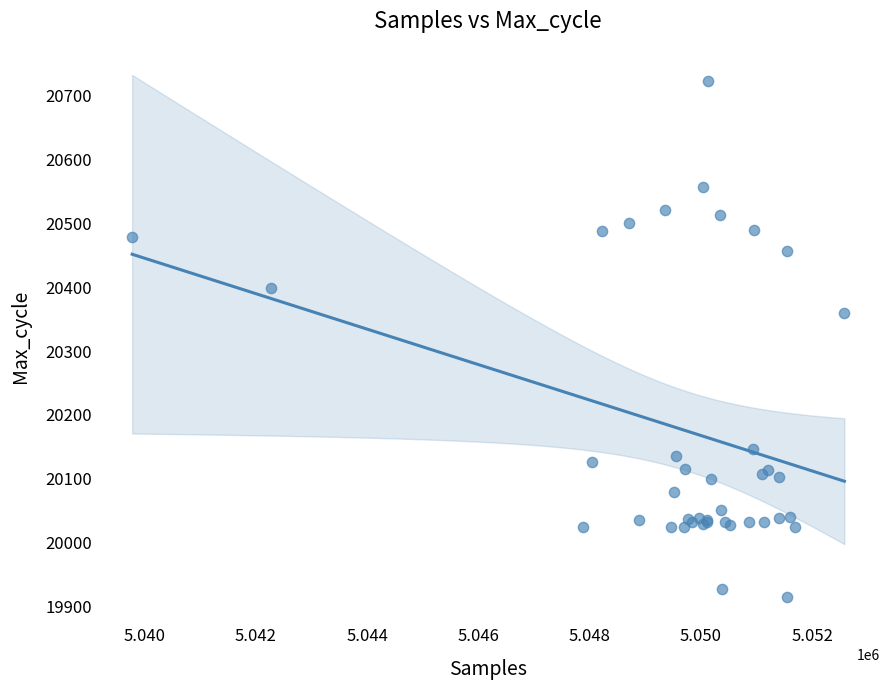

What Y value in the scatter plot is closest to 20319?

20359